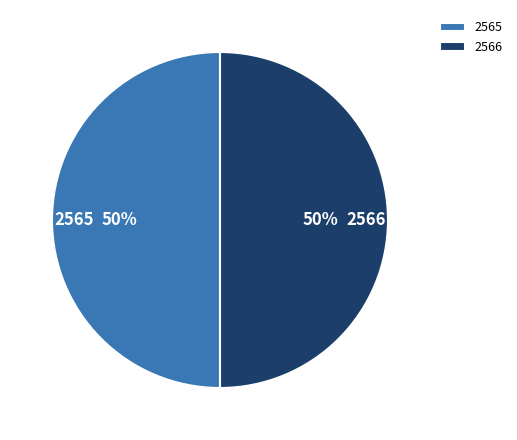

How many segments does this pie chart have?

2